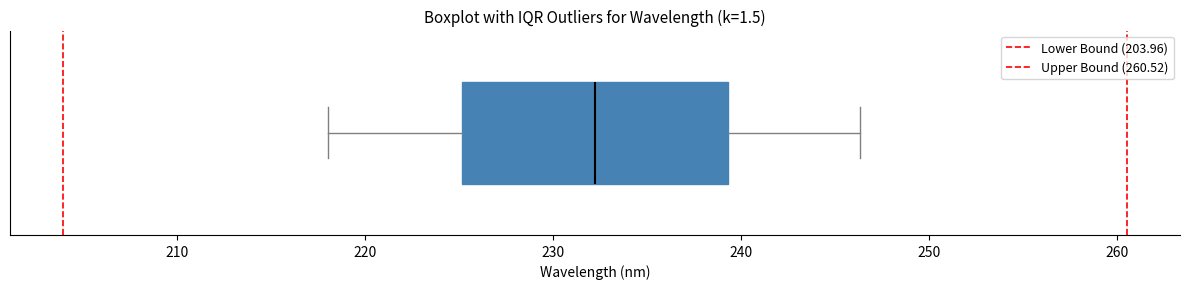

Where does the left whisker of the box end on the x-axis? The values are not printed on the chart, so give them approximately, as read against the axis.

218